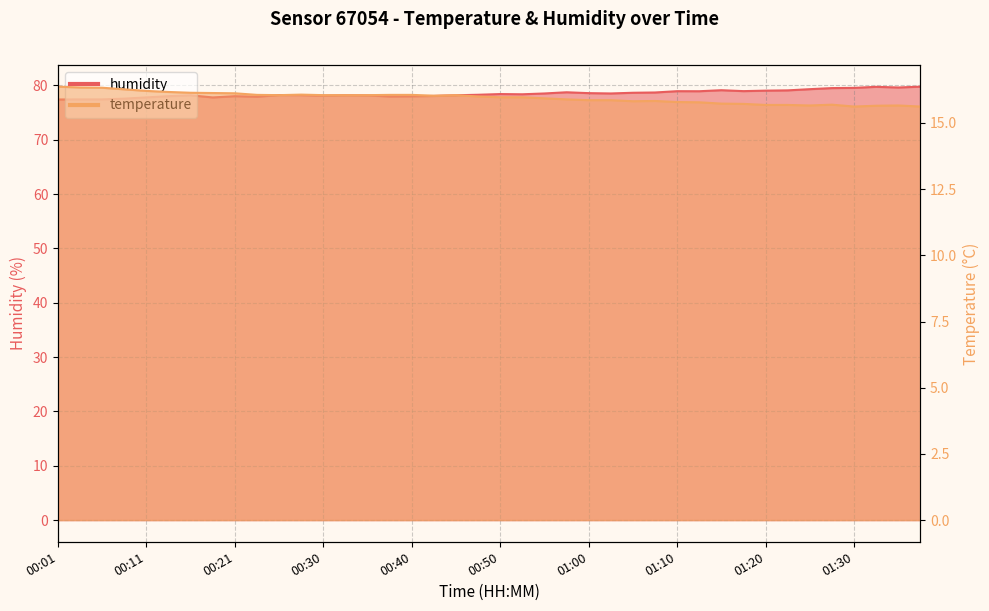

What is the average value of the humidity series?

78.5